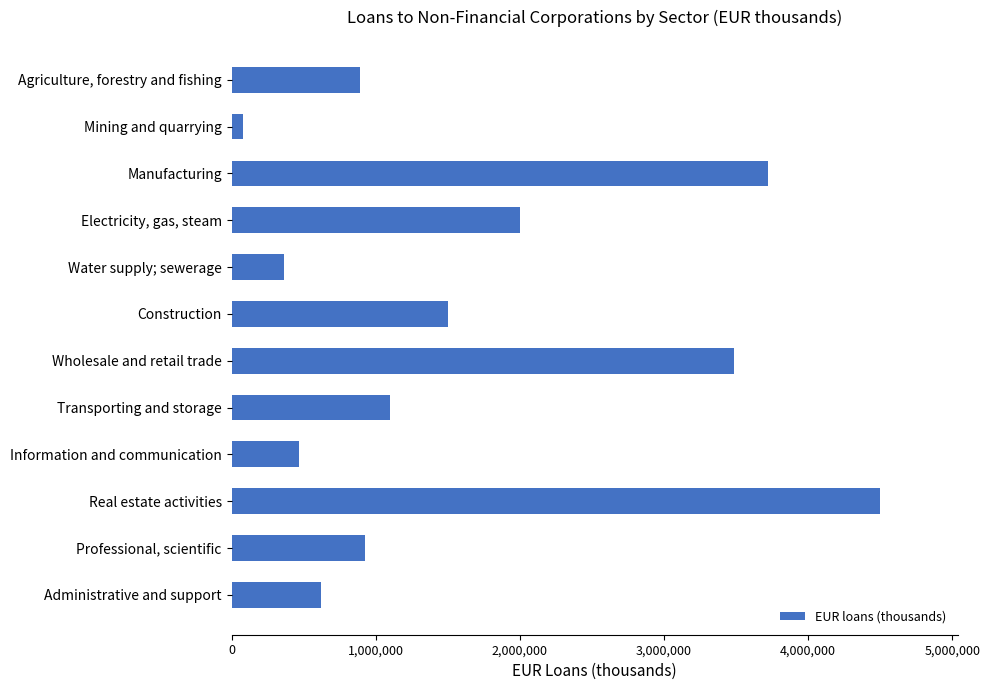

What is the greatest value displayed?

4496767